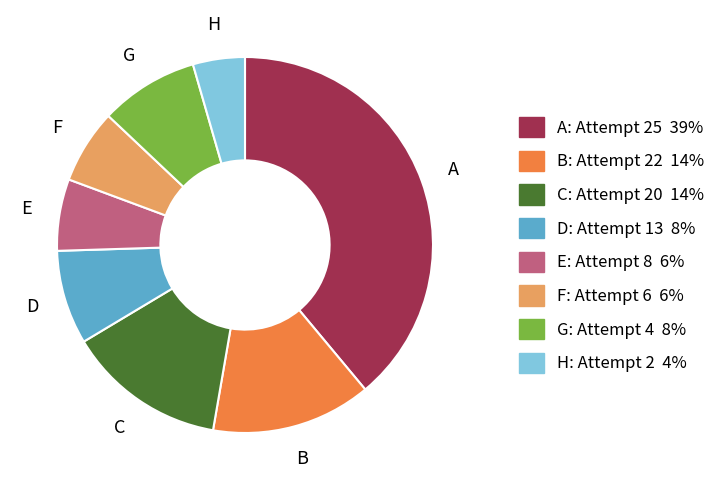

Is there a majority slice in this chart?

No